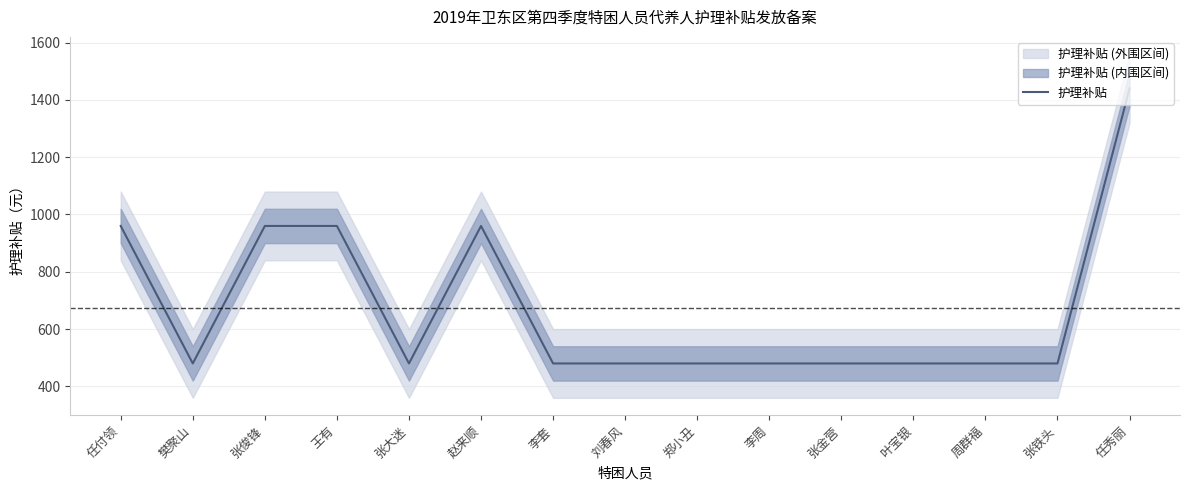

True or false: the data has more than 0 interior local peaks.

True